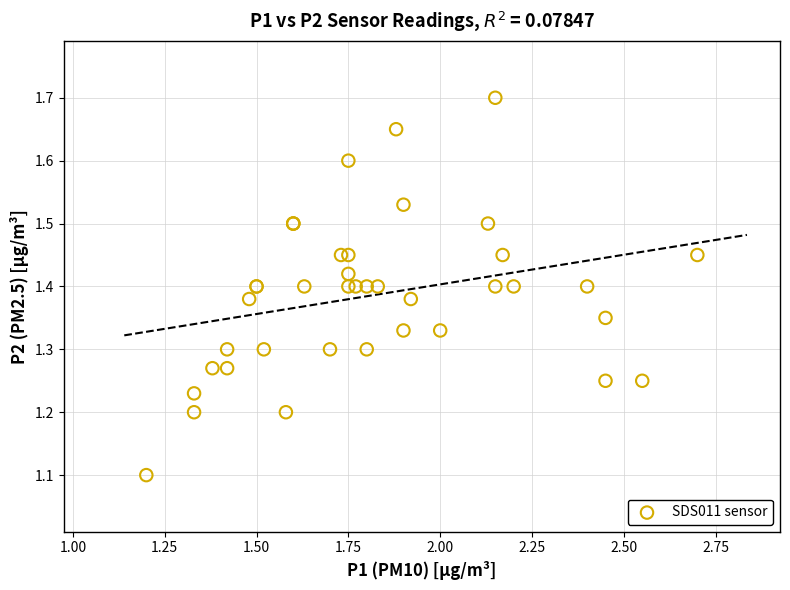

What Y value in the scatter plot is closest to 1?

1.1